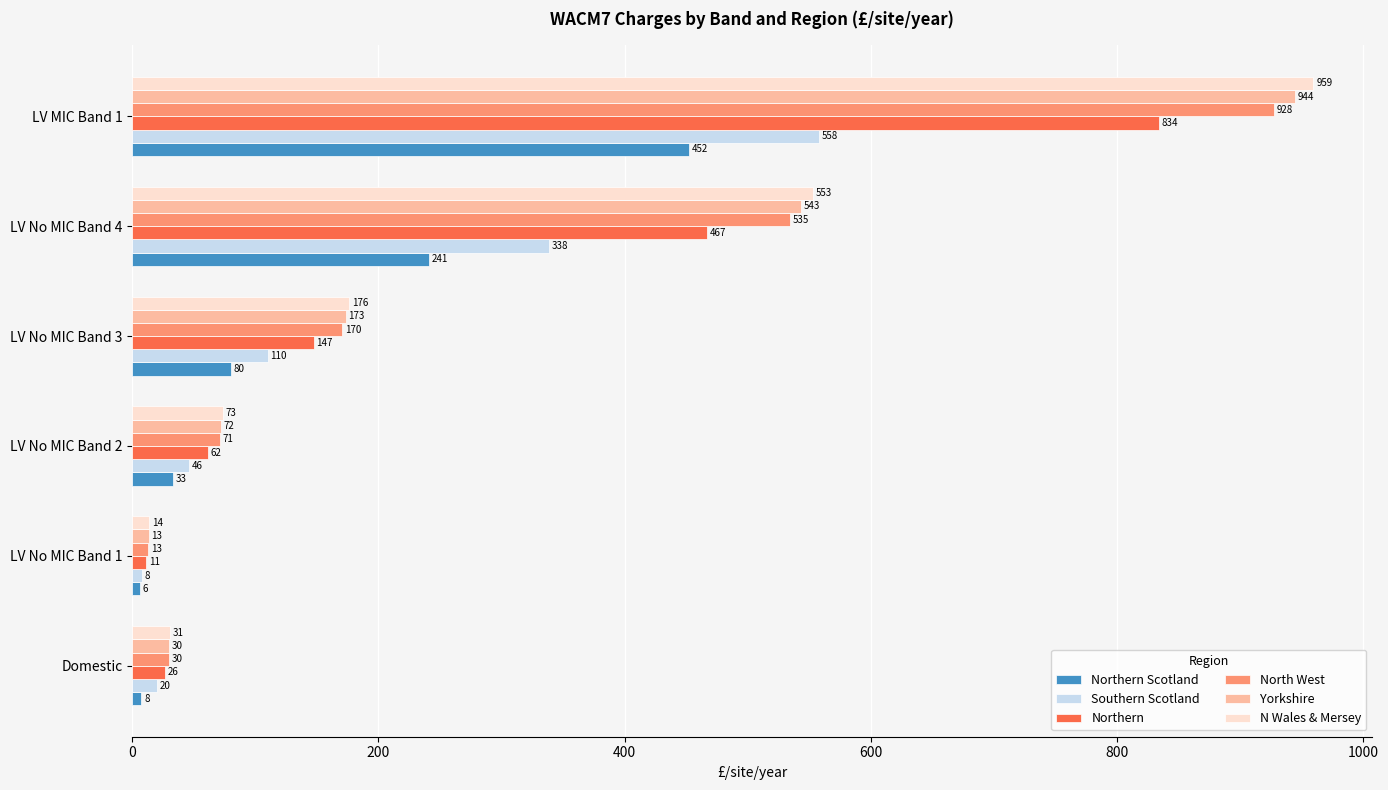

At LV No MIC Band 3, list the series in order from largest to smallest.

N Wales & Mersey, Yorkshire, North West, Northern, Southern Scotland, Northern Scotland